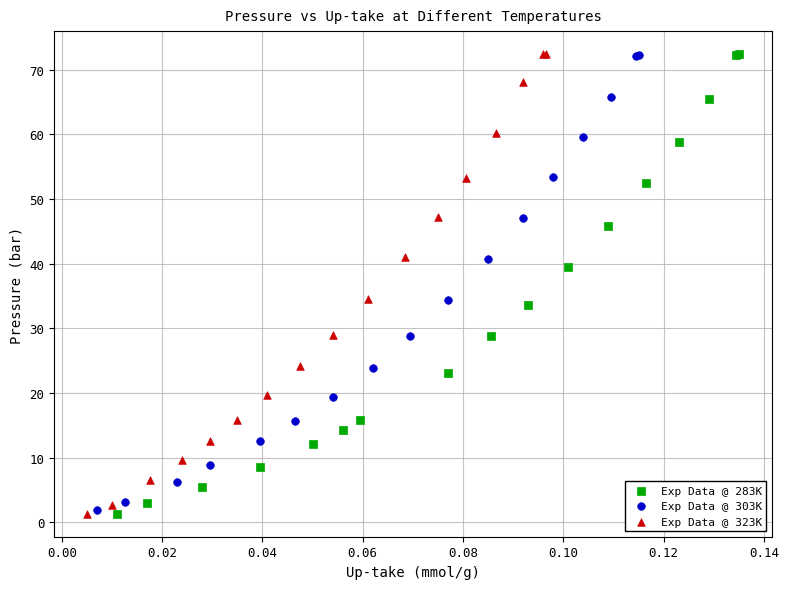

Which series has the largest Y range (max minus min)?

Exp Data @ 323K